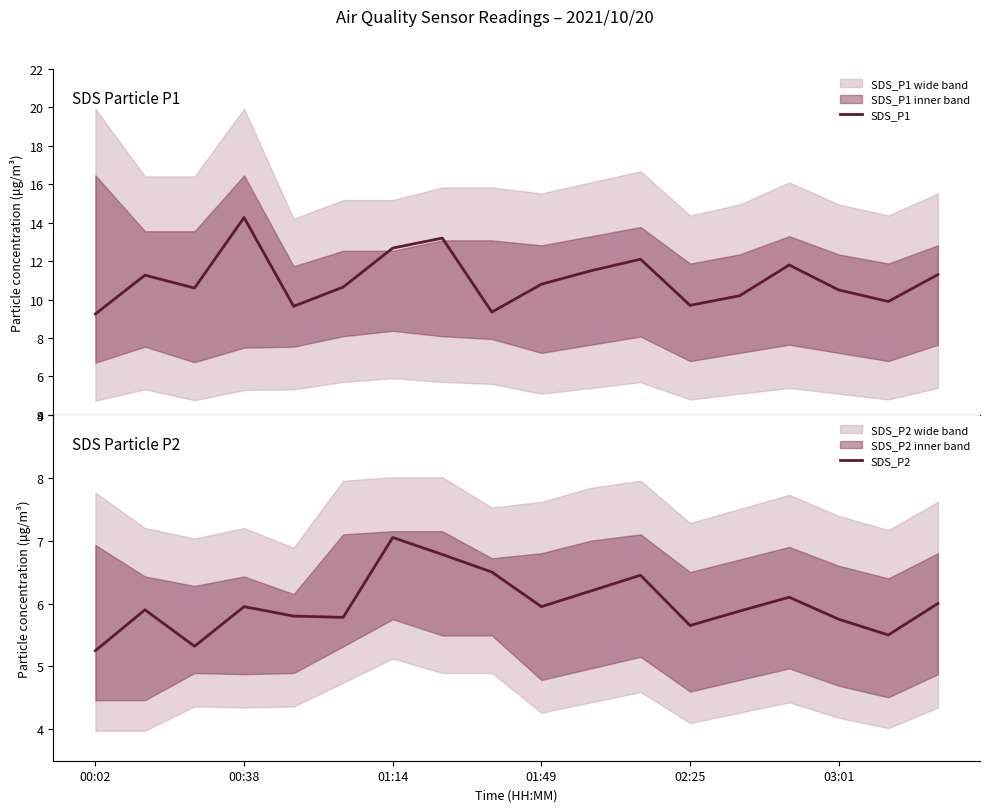

True or false: SDS_P2 has more than 1 points higher than both neighbors.

True